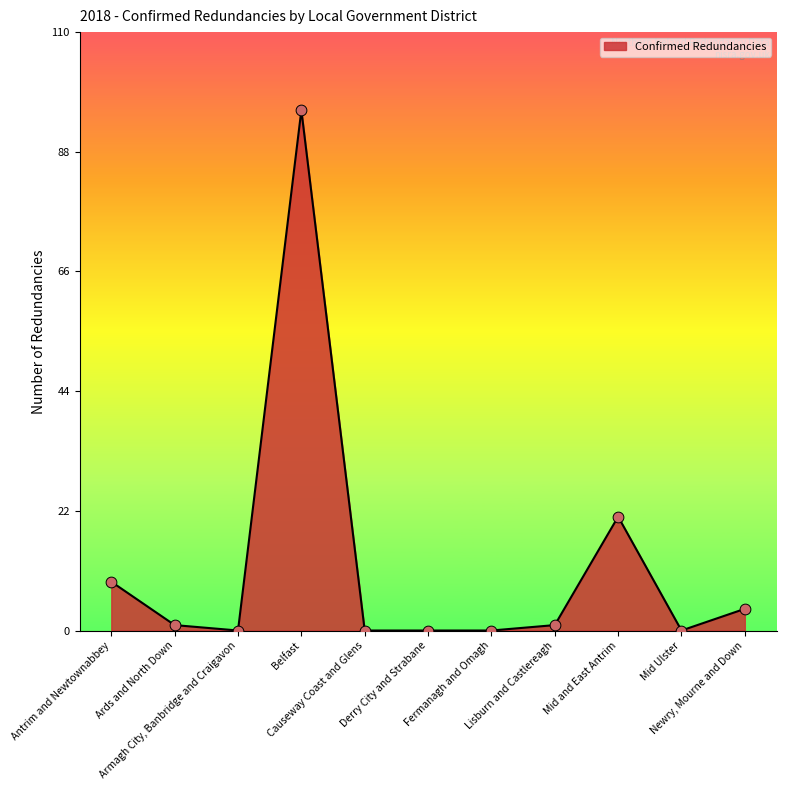

Which has a higher value, Armagh City, Banbridge and Craigavon or Newry, Mourne and Down?

Newry, Mourne and Down